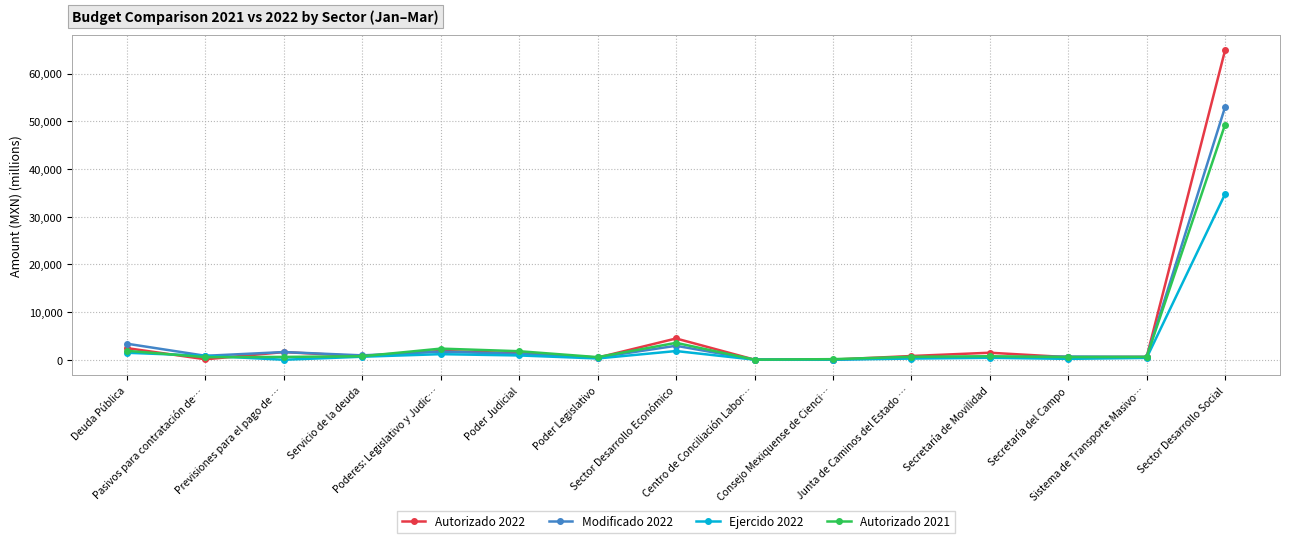

Is the value of Ejercido 2022 at Junta de Caminos del Estado … greater than the value of Autorizado 2022 at Previsiones para el pago de …?

No